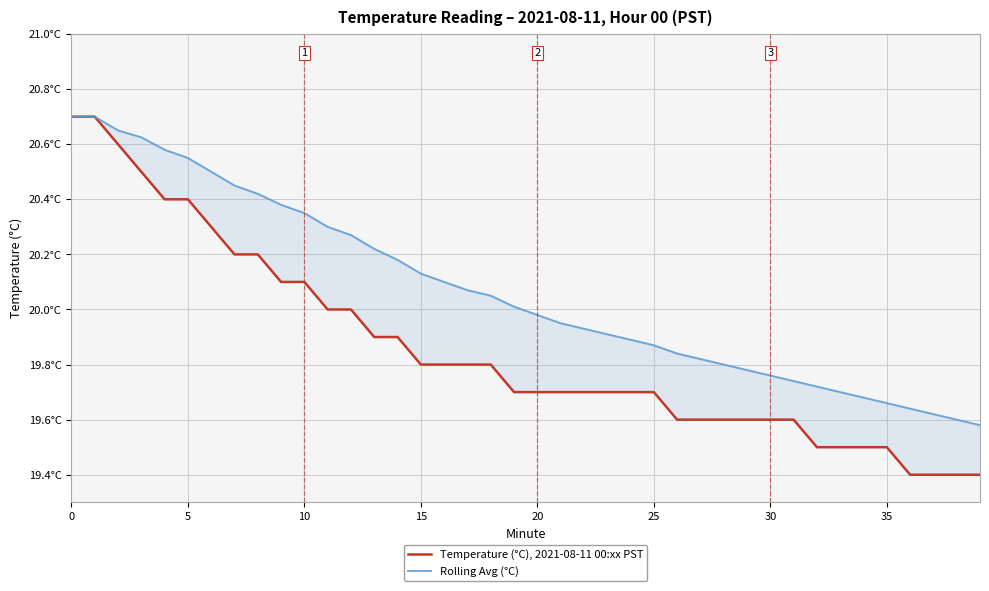

What is the sum of all Temperature (°C), 2021-08-11 00:xx PST values?

794.3